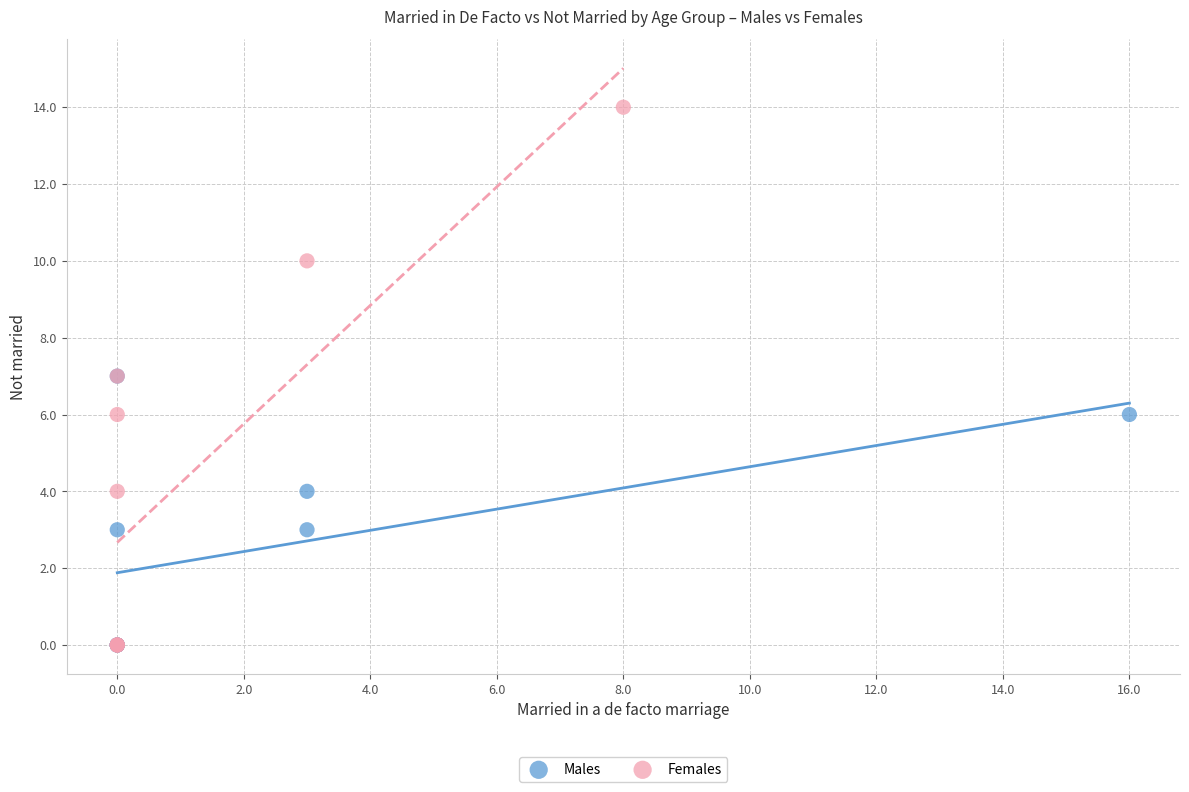

Which series has the largest Y range (max minus min)?

Females